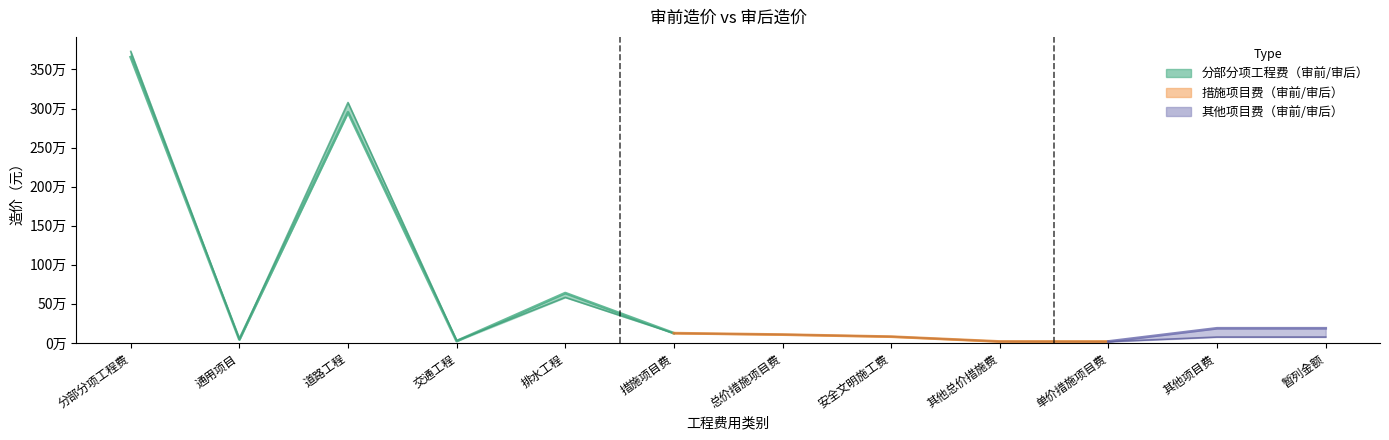

True or false: 审前造价 has a value of 53384 at 安全文明施工费.

False